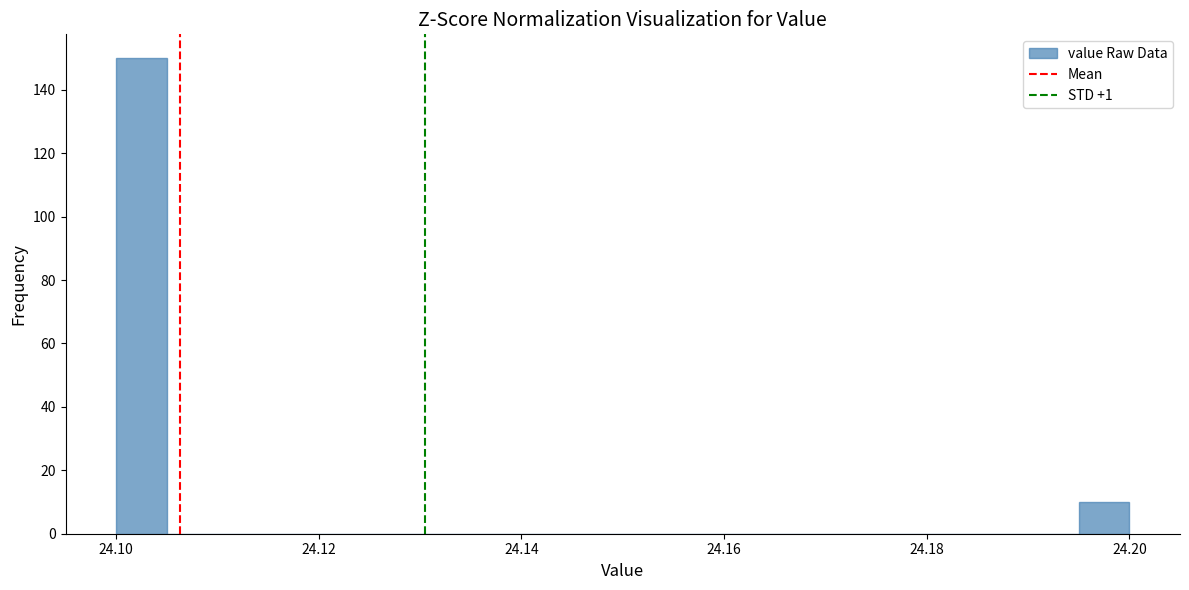

Read against the x-axis, roughly where is the centre of the tallest bar?

24.102